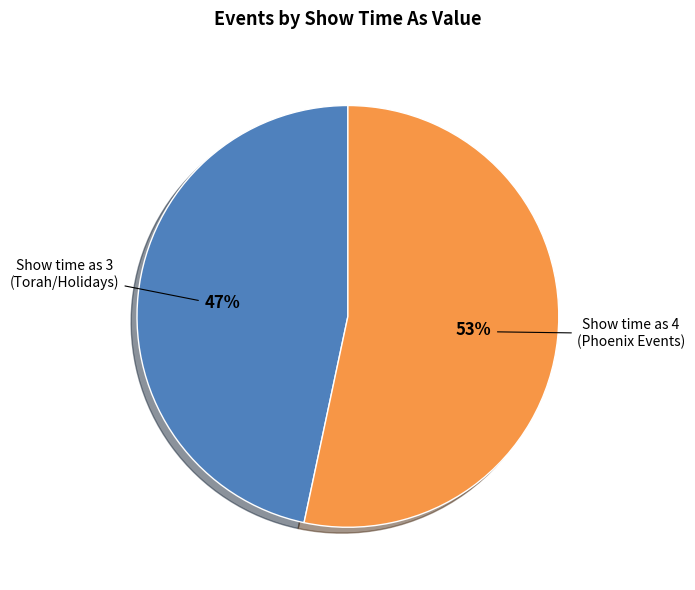

To the nearest percent, what percentage of the pie is Show time as 4 (Phoenix Events)?

53%